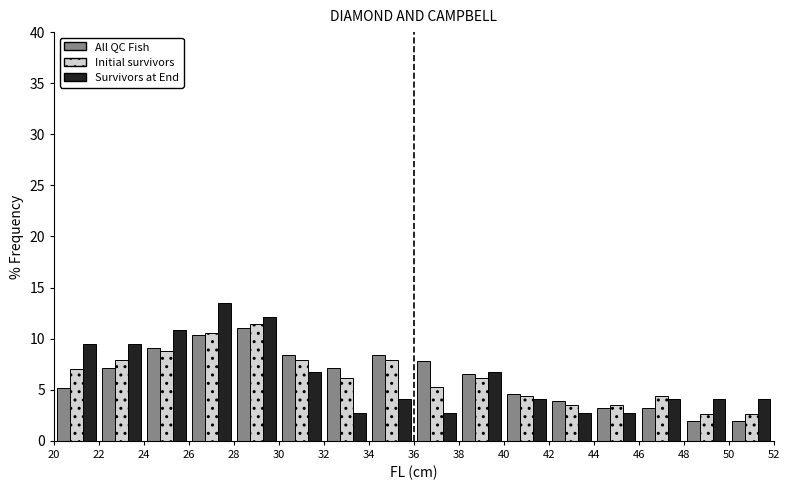

What is the height of the All QC Fish bar covering 40 to 42 on the x-axis? The values are not printed on the chart, so give them approximately, as read against the axis.

4.5